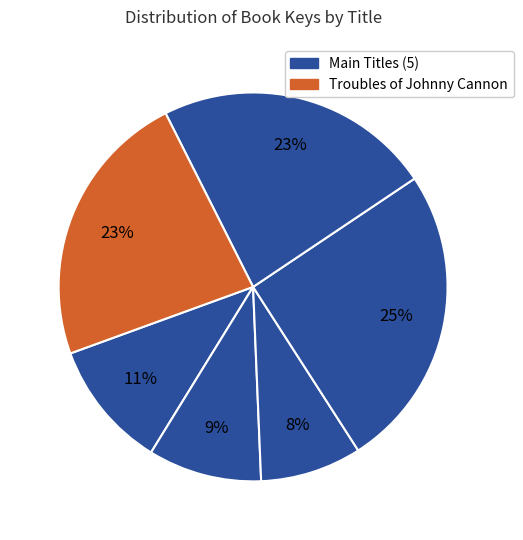

How many slices are in this pie chart?

6